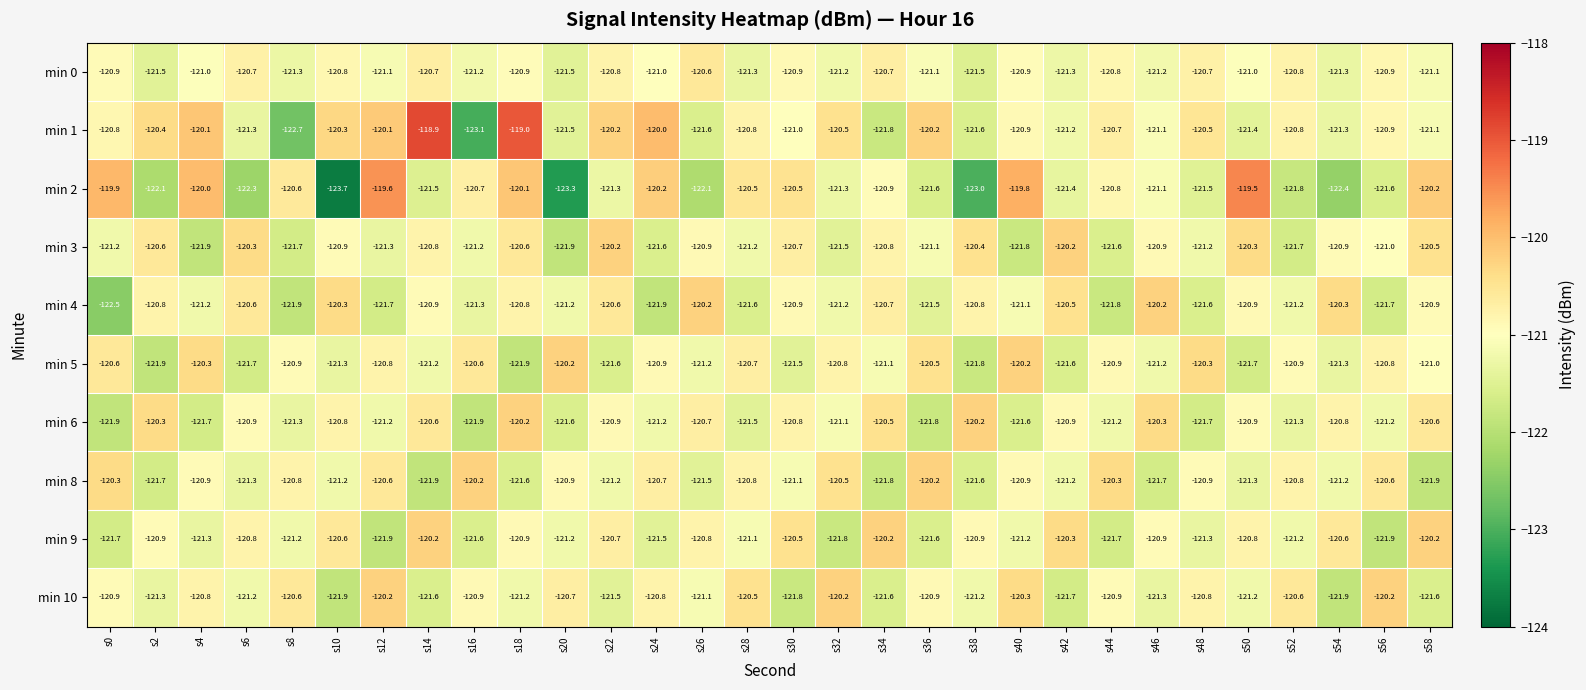

What is the difference between the highest and lowest values at s48?

1.4